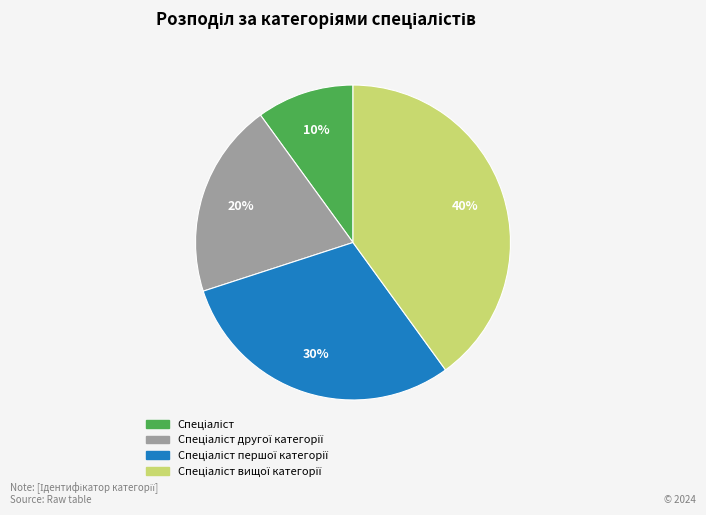

Does any single category account for the majority?

No